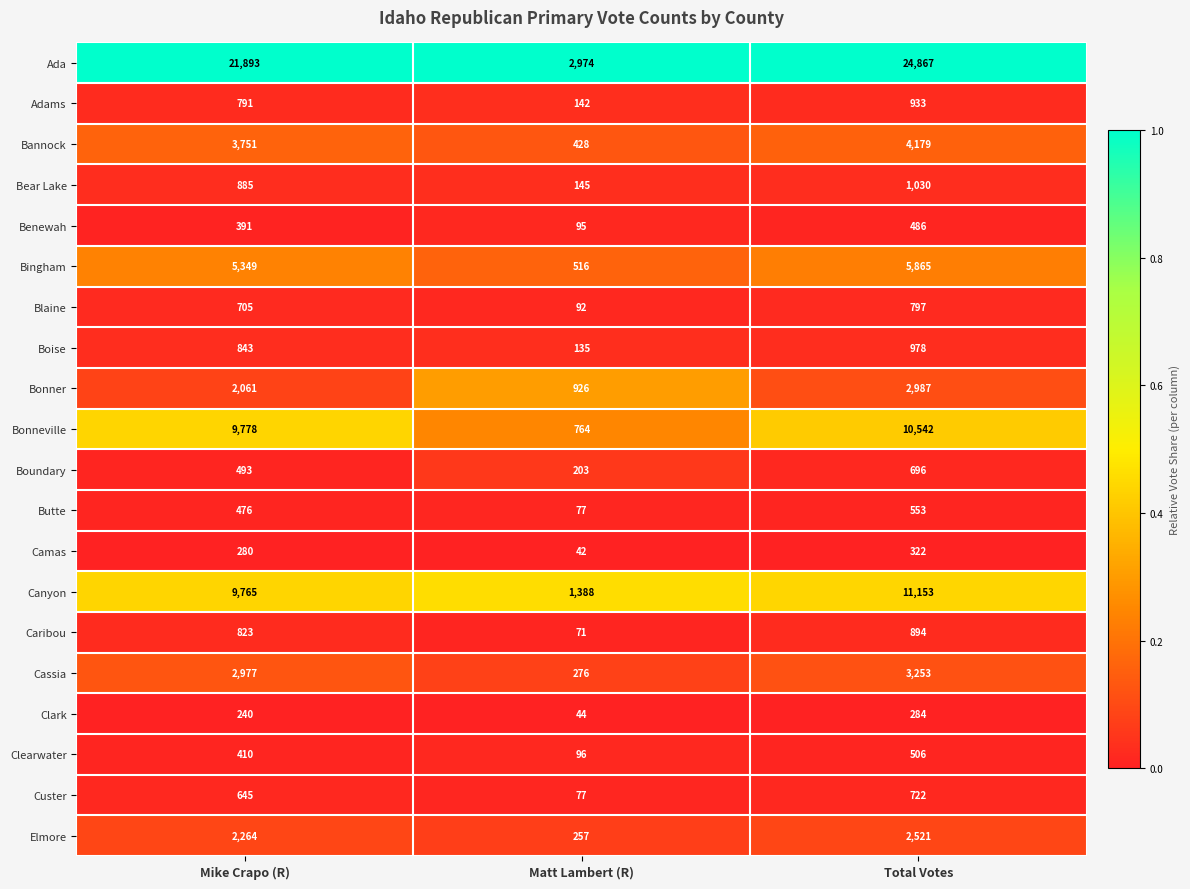

What is the difference between the second highest and minimum values in the Camas series?

238